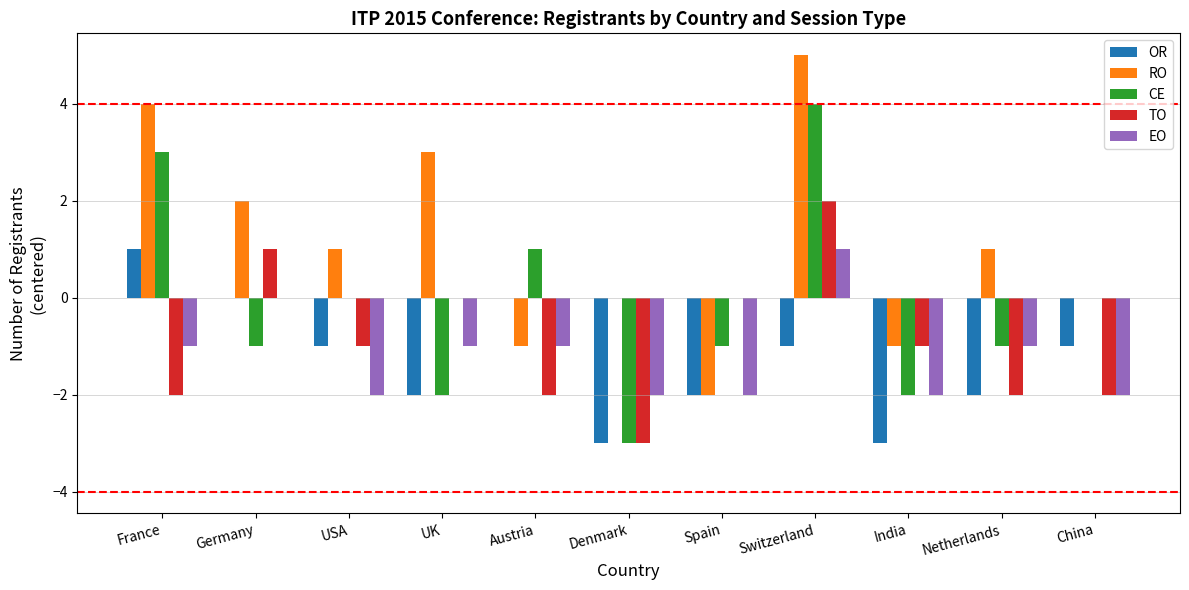

The value of EO at China is -3. True or false?

False